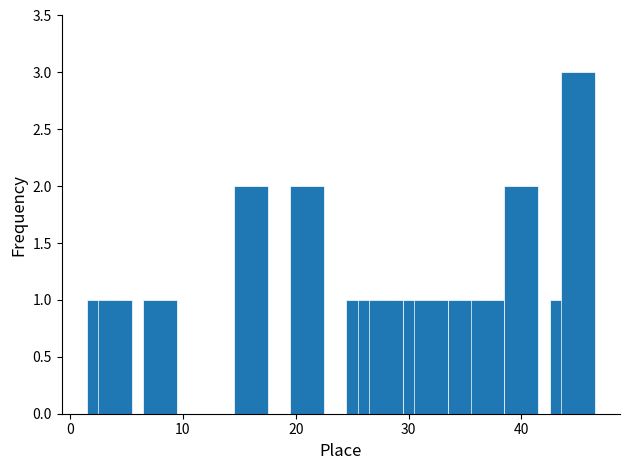

Reading left to right, what are all the values shown in this chart?

1	1	1	2	2	1	1	1	1	1	1	1	2	1	3